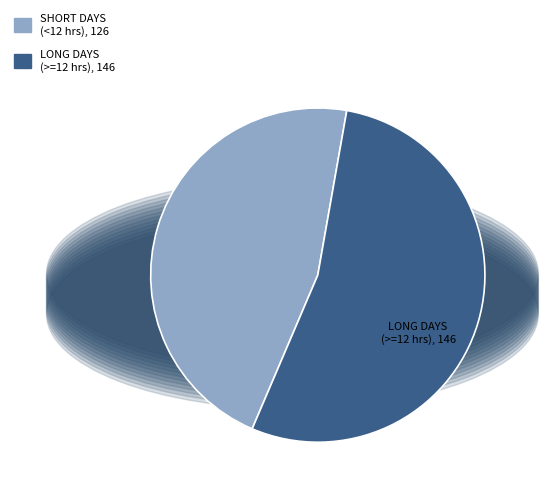

Is there any slice that represents more than half of the pie?

Yes